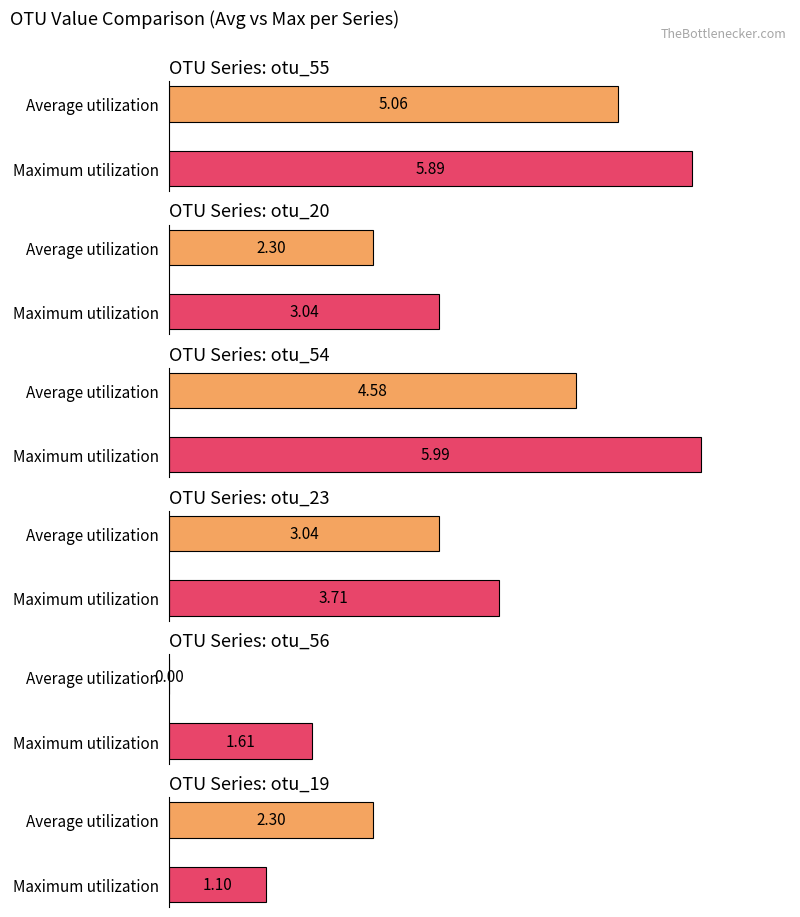

What is the difference between the otu_54 values at 1 and 0?

1.4